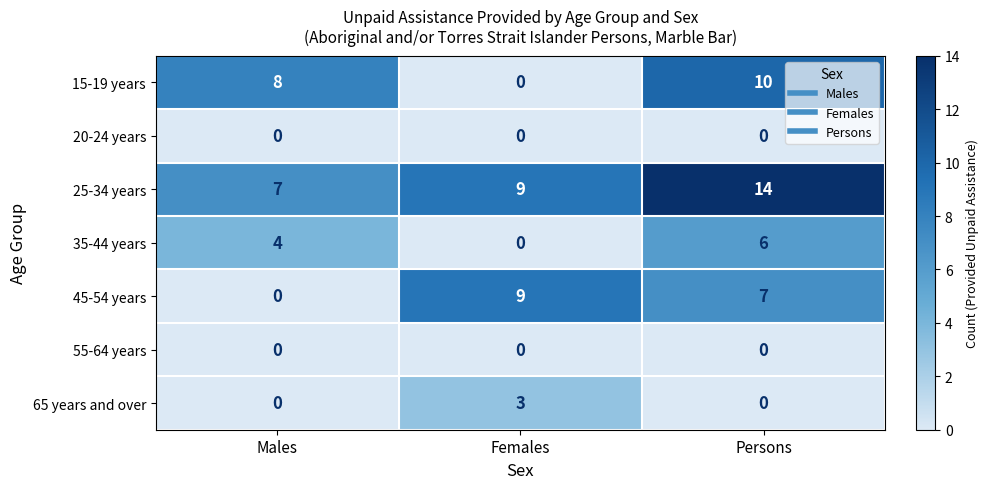

What is the total value across all series at Females?

21